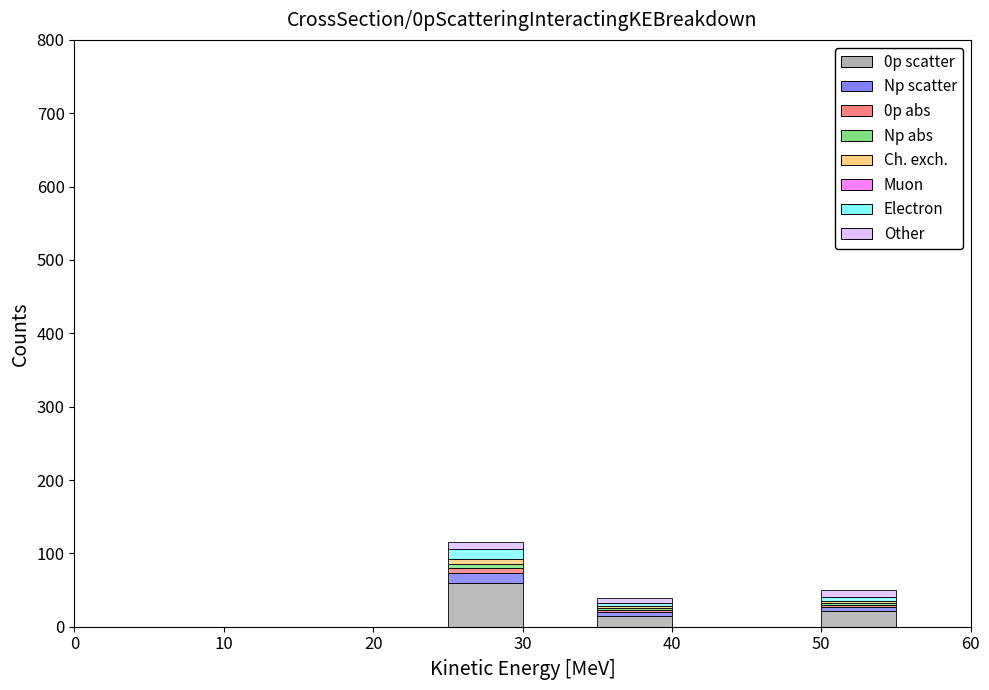

Reading left to right, list every stacked bar in this chart as the range it spans on the x-axis followed by its total height. The values are not printed on the chart, so give them approximately, as read against the axis.

0 to 5: 0
5 to 10: 0
10 to 15: 0
15 to 20: 0
20 to 25: 0
25 to 30: 120
30 to 35: 0
35 to 40: 40
40 to 45: 0
45 to 50: 0
50 to 55: 50
55 to 60: 0